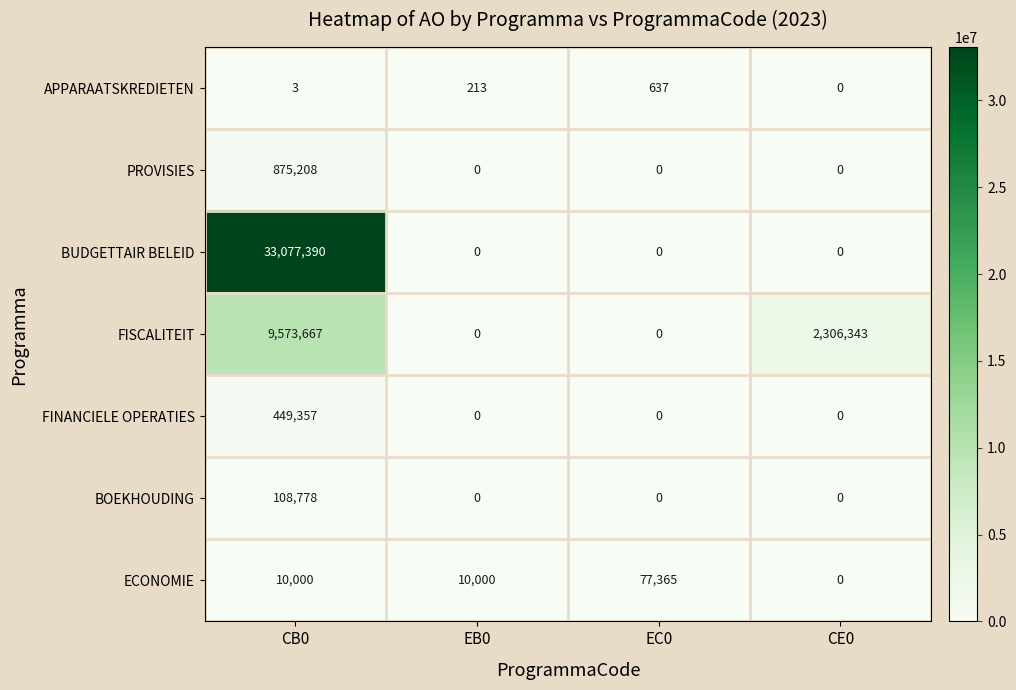

Reading left to right, what are all the values shown in this chart?

APPARAATSKREDIETEN: CB0=3	EB0=213	EC0=637	CE0=0
PROVISIES: CB0=875208	EB0=0	EC0=0	CE0=0
BUDGETTAIR BELEID: CB0=33077390	EB0=0	EC0=0	CE0=0
FISCALITEIT: CB0=9573667	EB0=0	EC0=0	CE0=2306343
FINANCIELE OPERATIES: CB0=449357	EB0=0	EC0=0	CE0=0
BOEKHOUDING: CB0=108778	EB0=0	EC0=0	CE0=0
ECONOMIE: CB0=10000	EB0=10000	EC0=77365	CE0=0